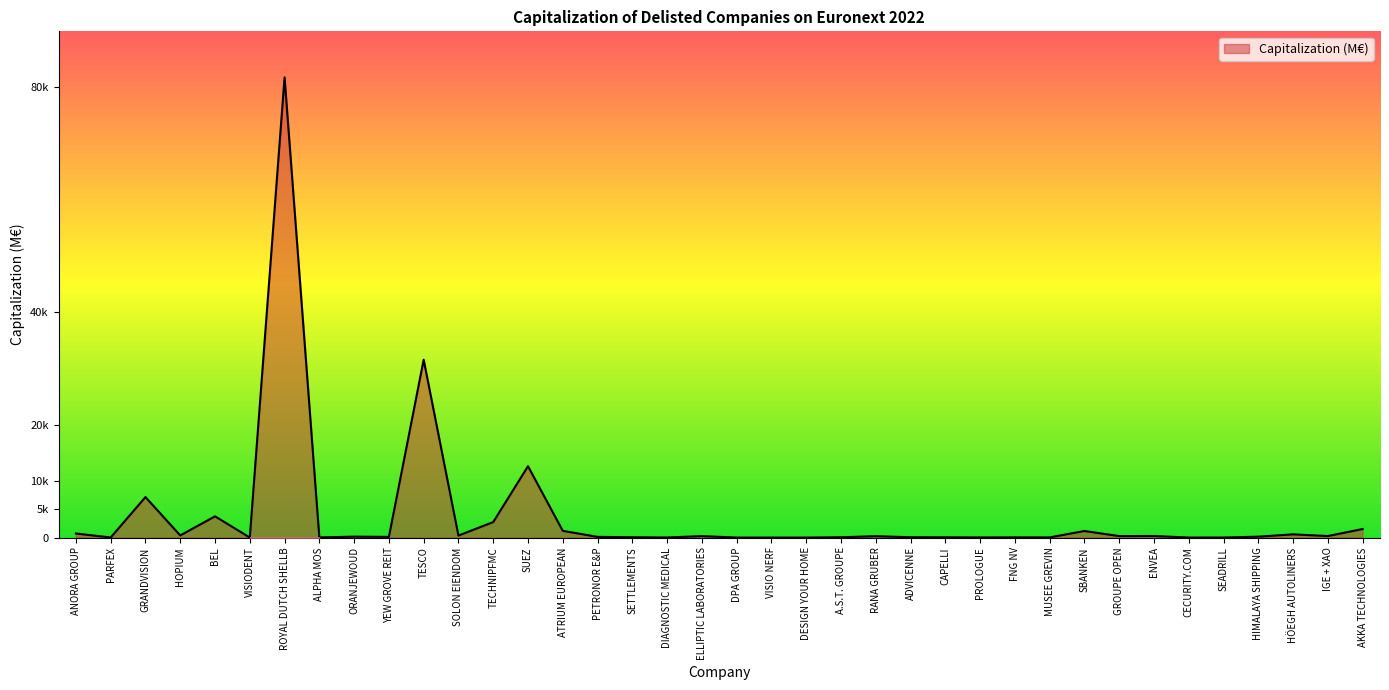

What is the change in value from SETTLEMENTS to HÖEGH AUTOLINERS?

+520.7